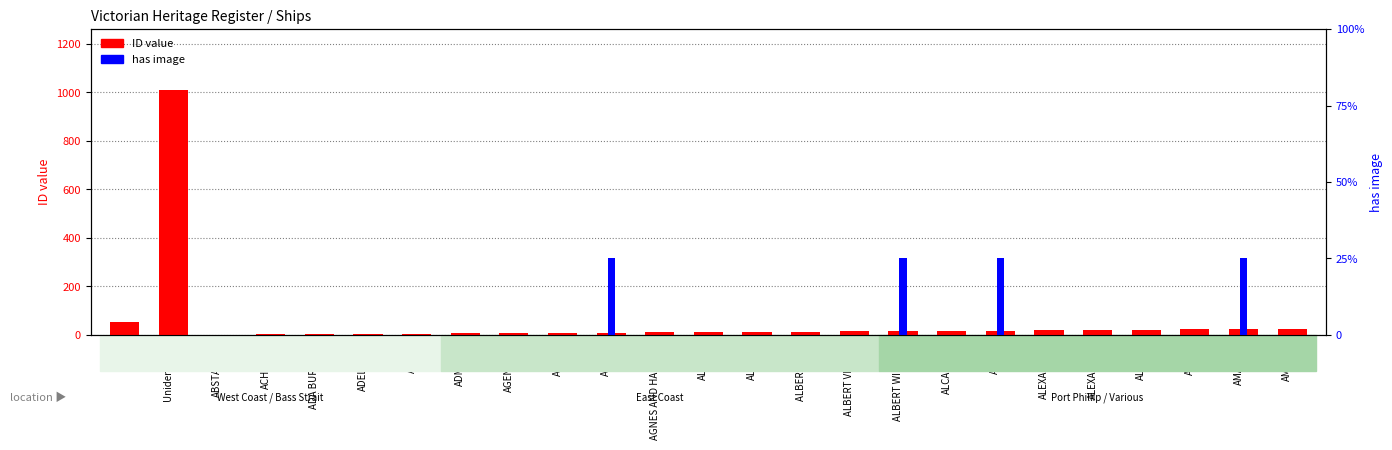

Which series changed the most between AGNES and ALFRED?

ID value